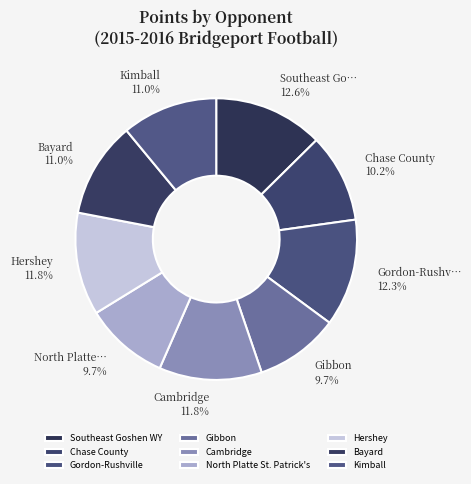

True or false: Kimball accounts for 3% of the total.

False